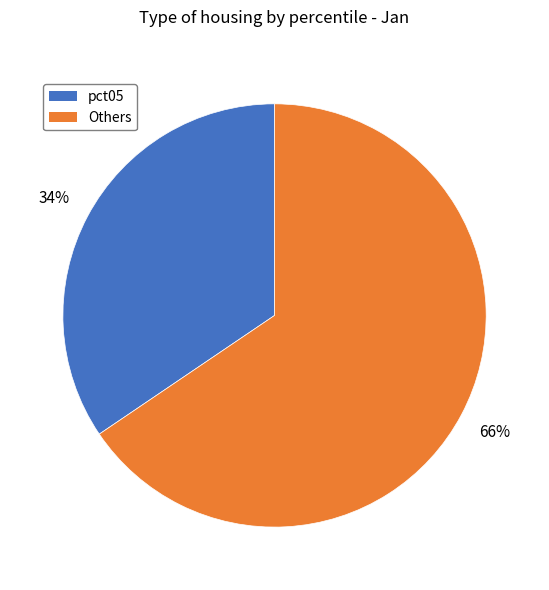

To the nearest percent, what is the average slice percentage?

50%